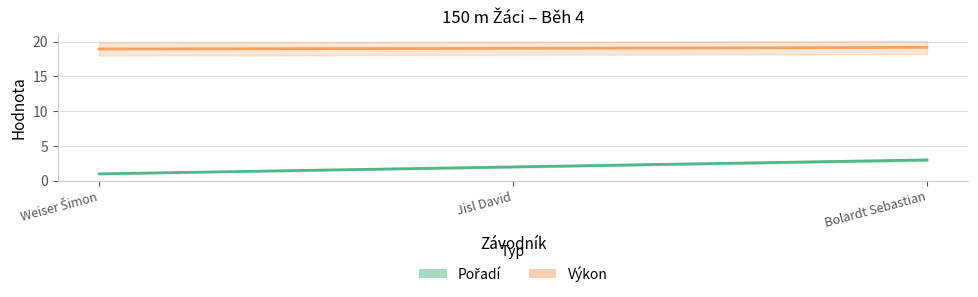

At which category is the sum across all series the highest?

Bolardt Sebastian